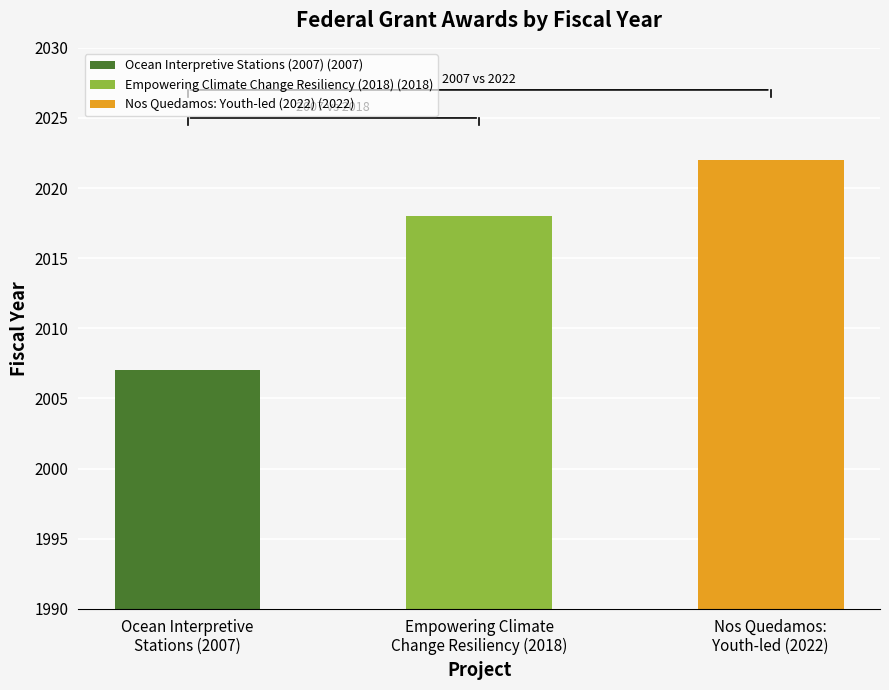

True or false: the data shows 2022 at Nos Quedamos:
Youth-led (2022).

True